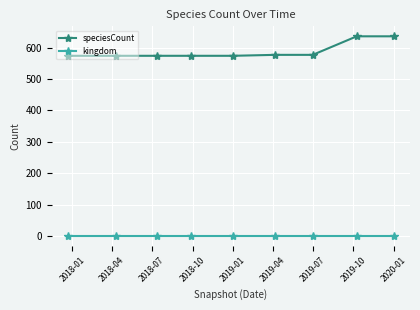

Which series has the widest spread of values?

speciesCount